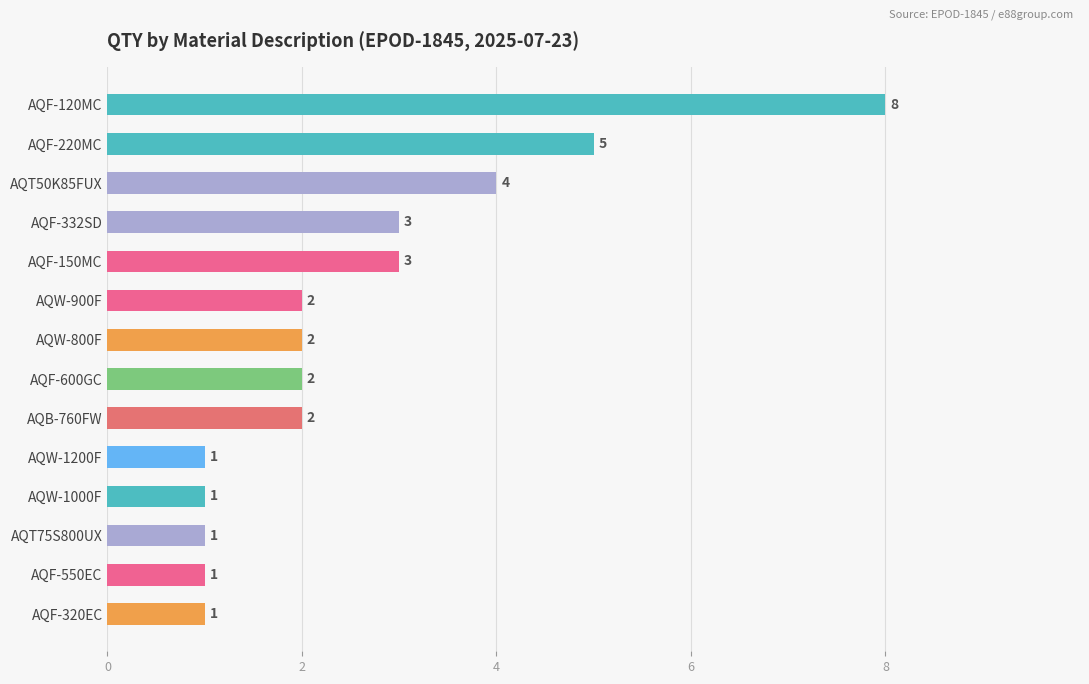

Count the number of data series in this chart.

1